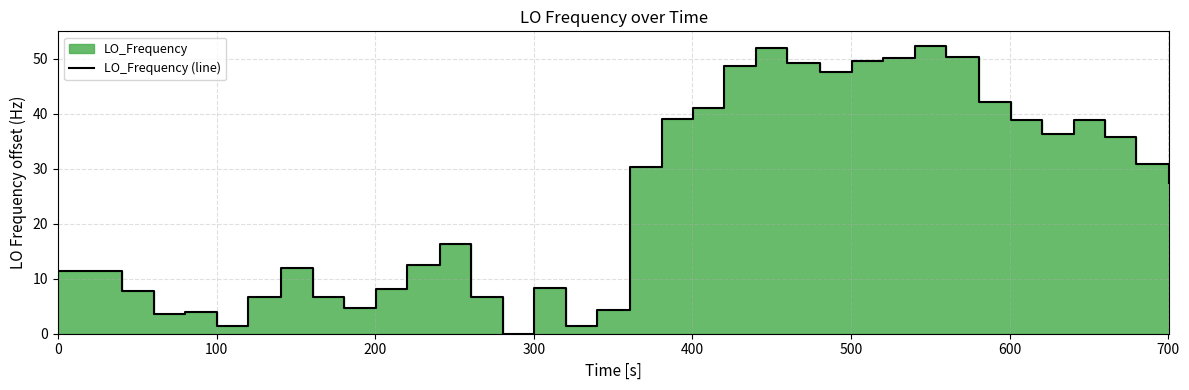

True or false: the data has more than 0 interior local peaks.

True